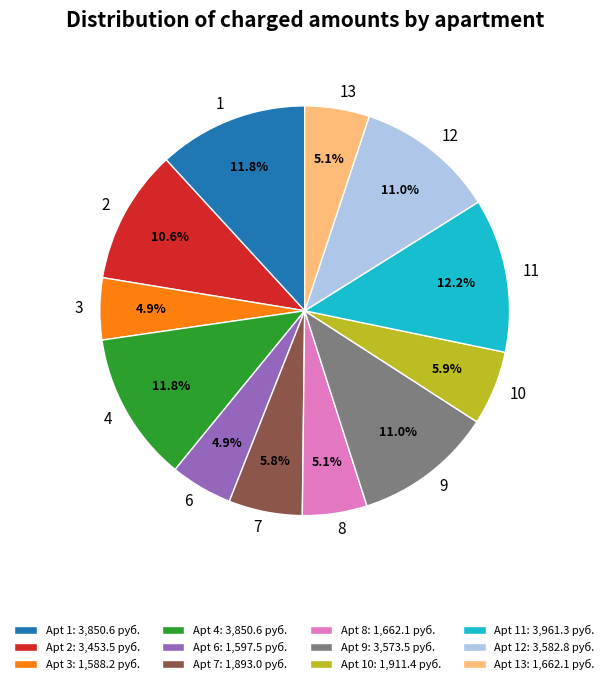

To the nearest percent, what percentage of the pie is 12?

11%